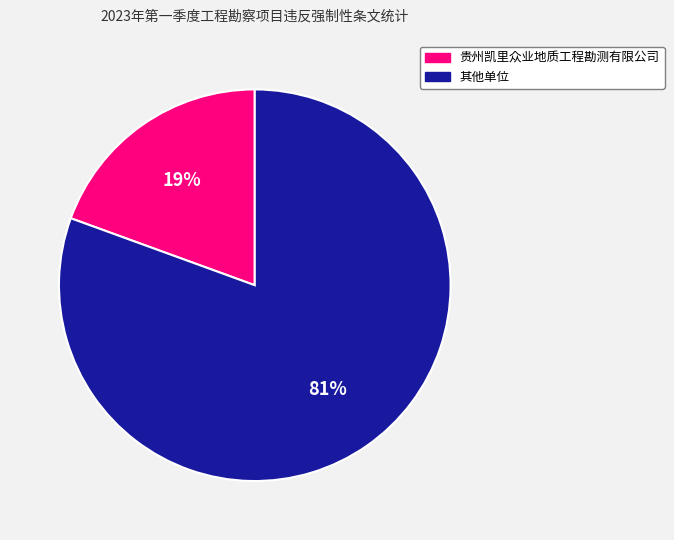

Is there any slice that represents more than half of the pie?

Yes